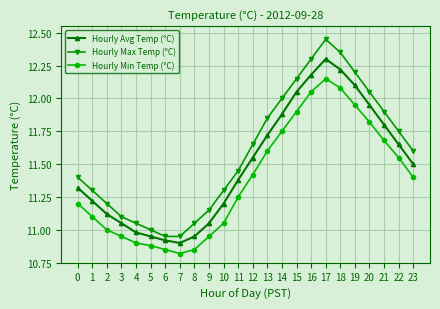

Does the chart have visible grid lines?

Yes